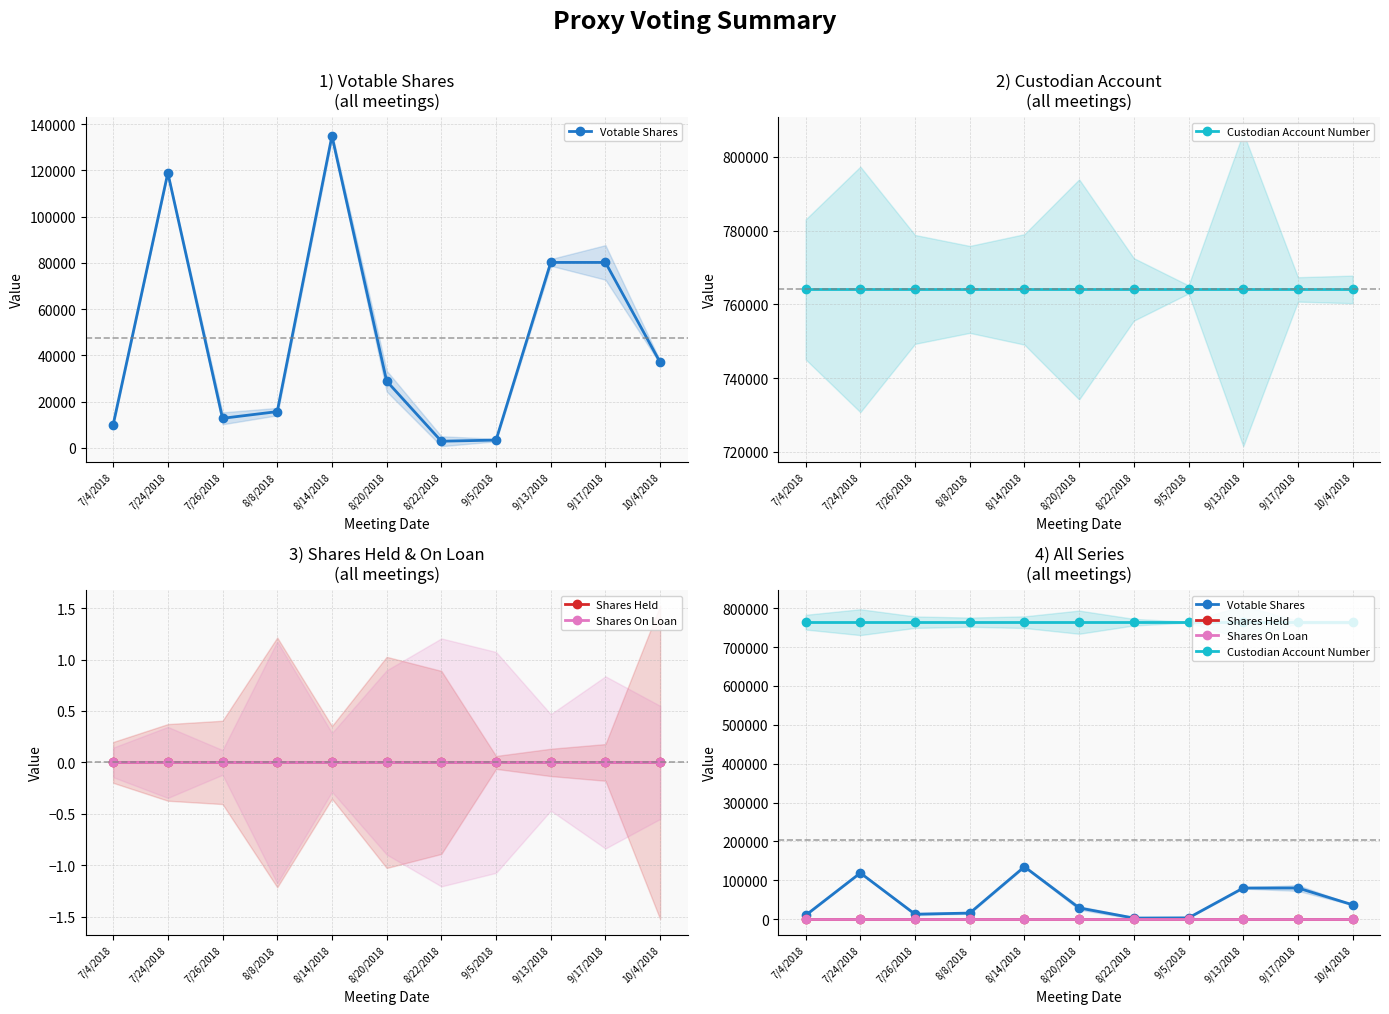

At how many categories does at least one series exceed 235150?

11